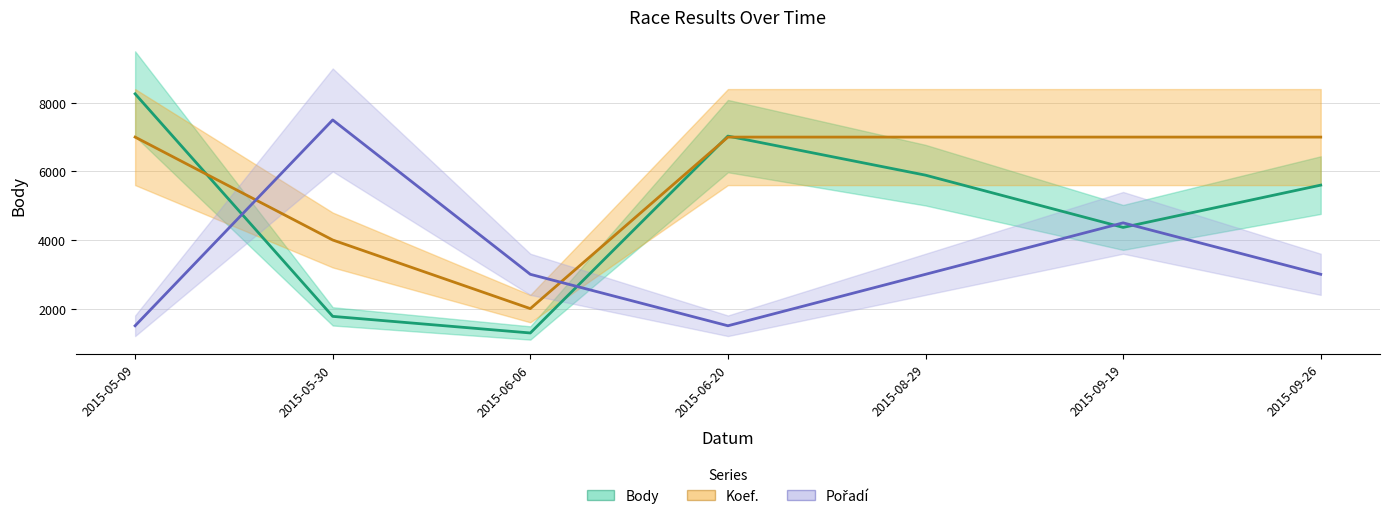

What is the label of the 7th point from the left?

2015-09-26